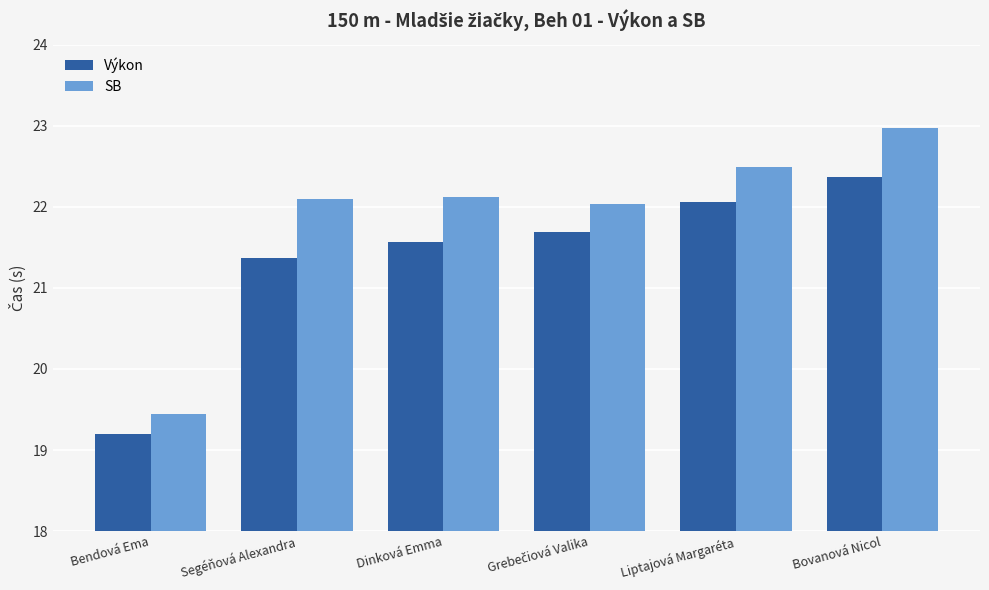

What are all the series names shown in the legend?

Výkon, SB